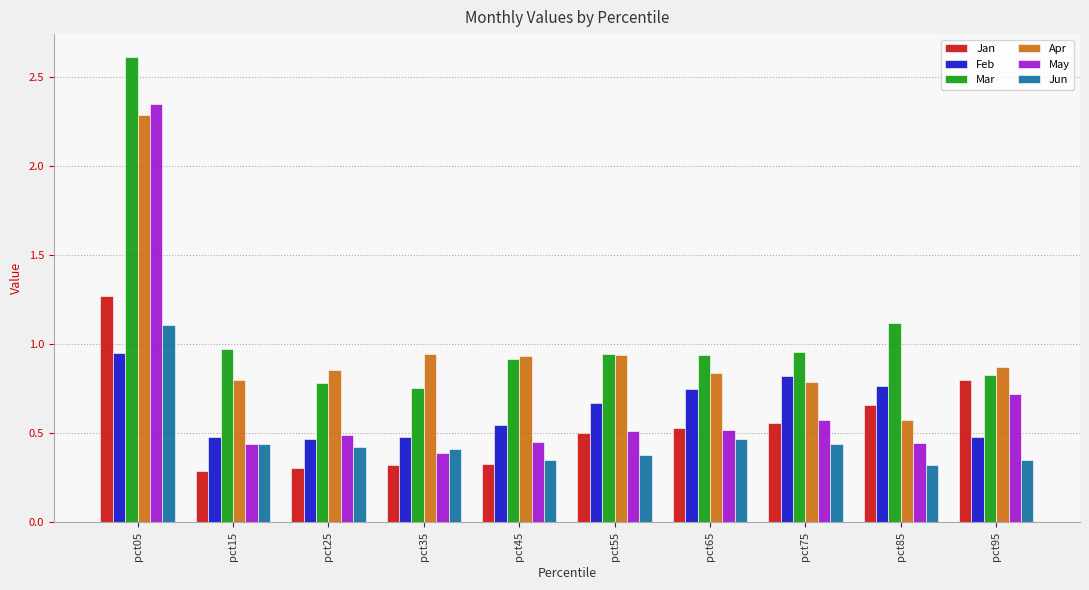

At pct25, list the series in order from largest to smallest.

Apr, Mar, May, Feb, Jun, Jan